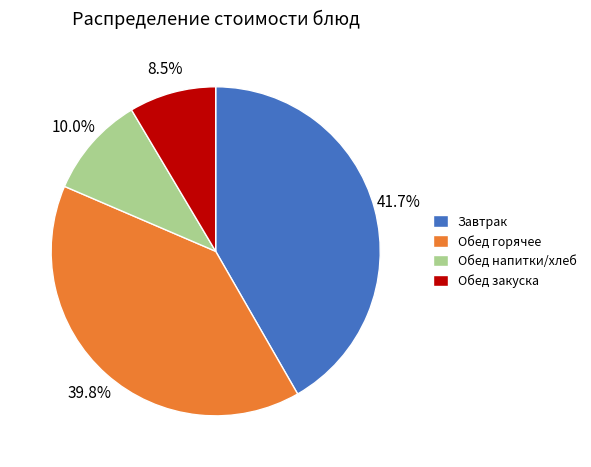

Which slice is the largest?

Завтрак